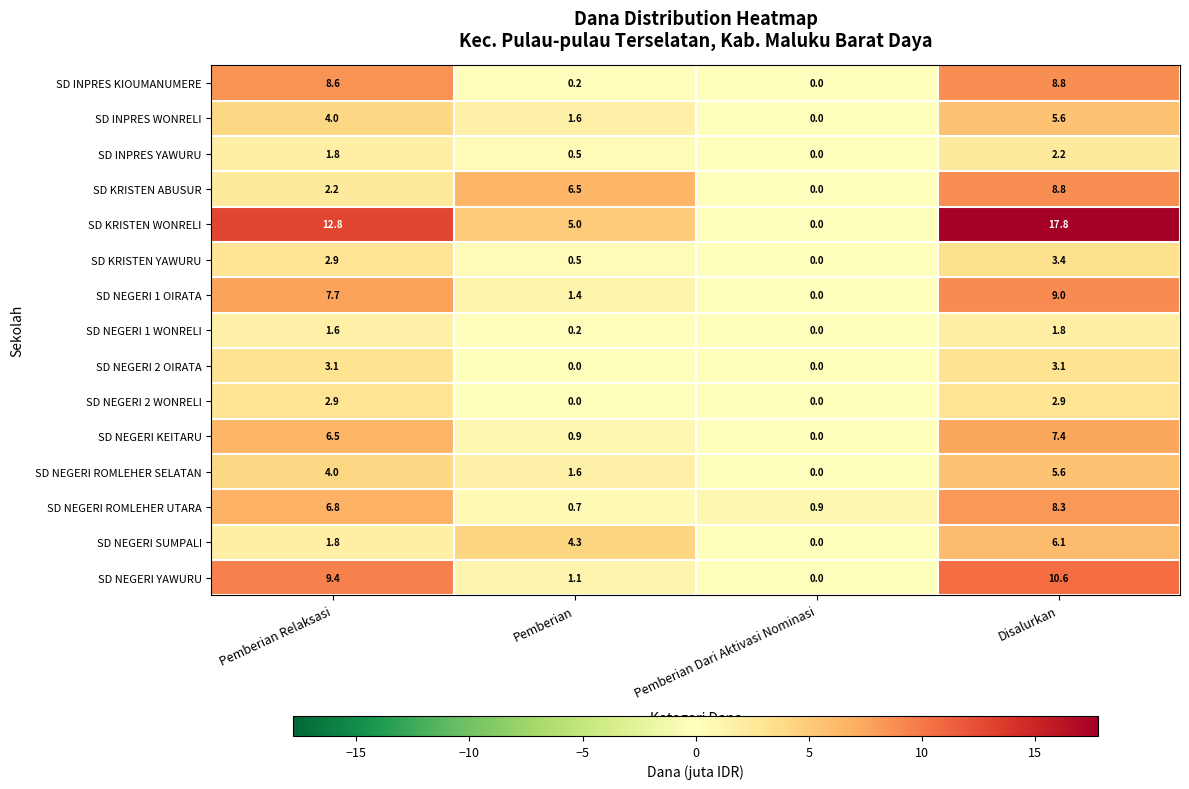

At how many categories does at least one series exceed 3?

3